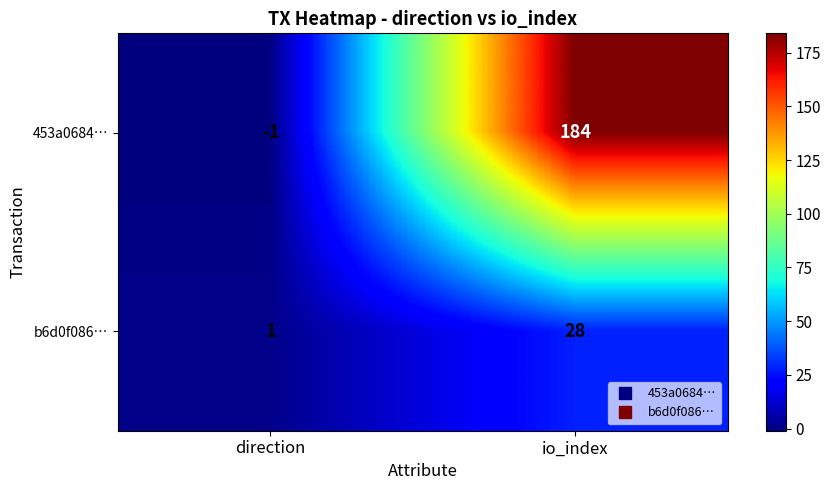

Which label corresponds to the smallest value in the chart?

direction